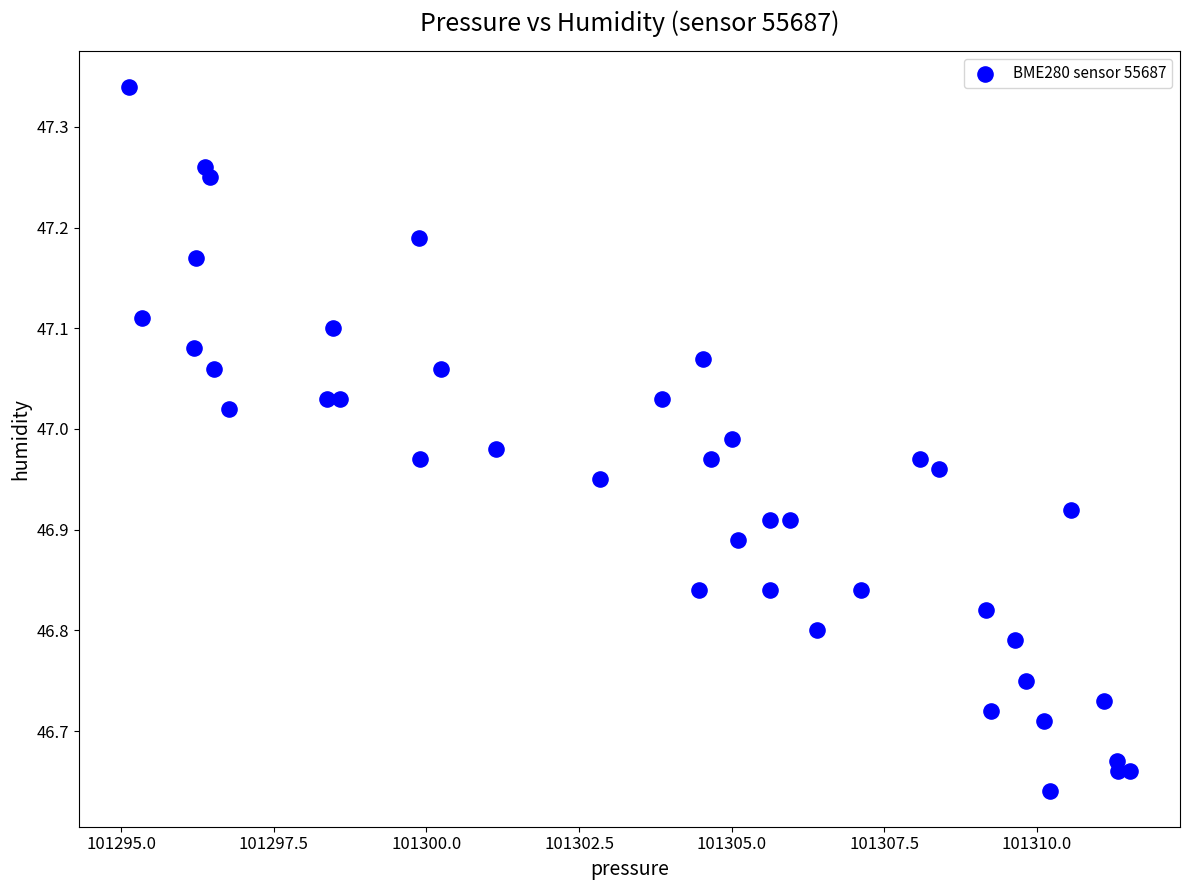

What is the range of X values (max minus min)?

16.4